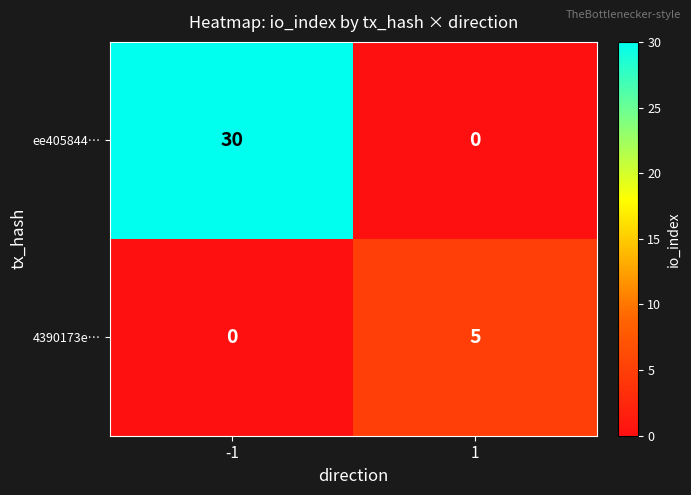

At how many categories does at least one series exceed 29?

1